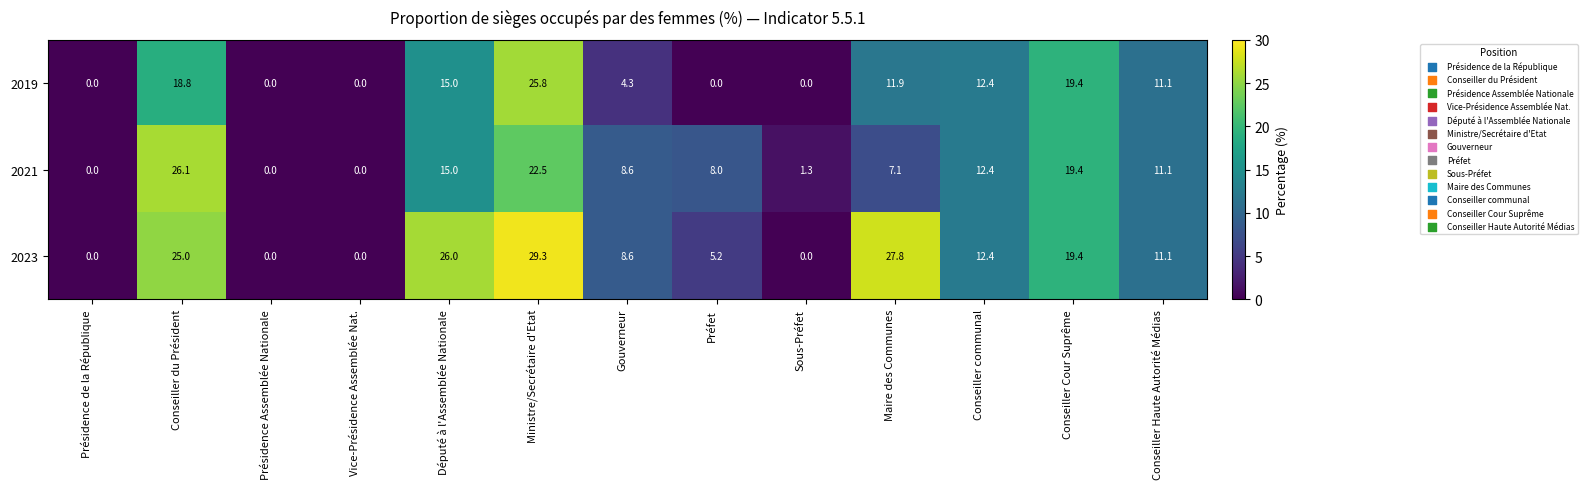

Between Présidence Assemblée Nationale and Préfet, which series saw the biggest shift?

2021